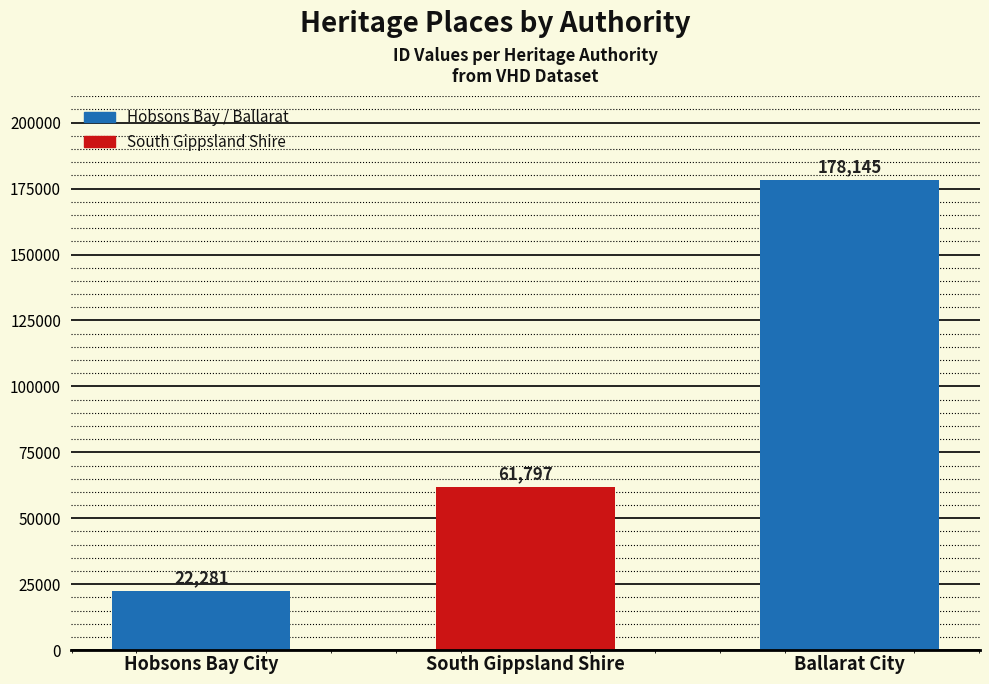

What is the difference between the second highest and minimum values?

39516